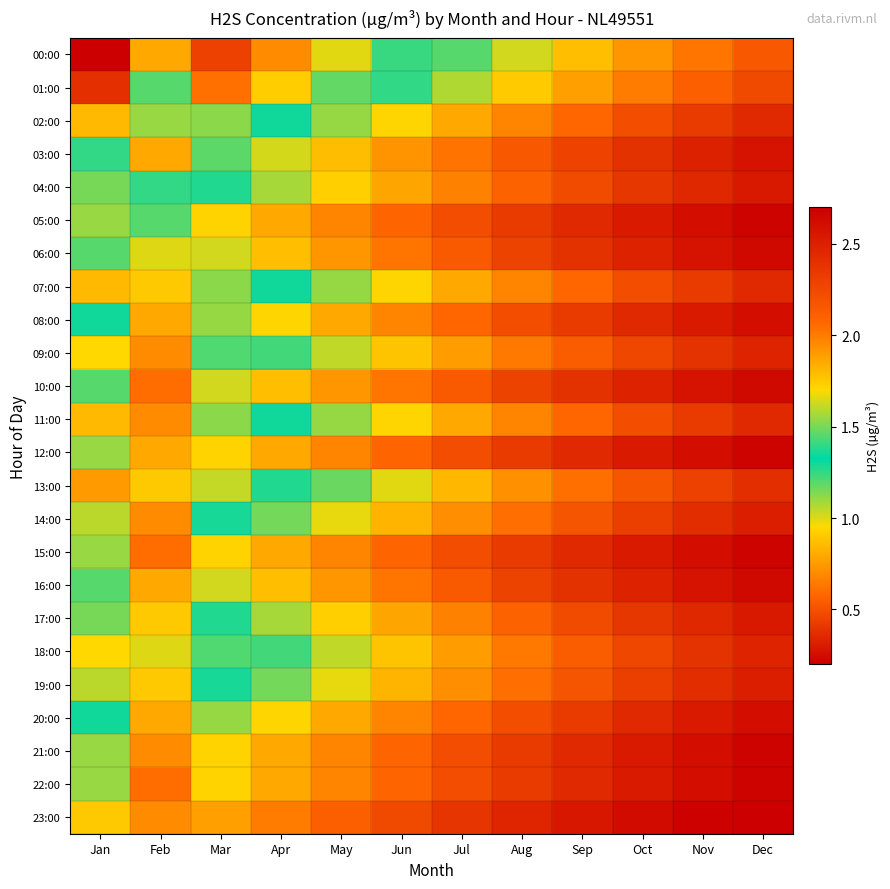

How many distinct data groups are displayed?

24